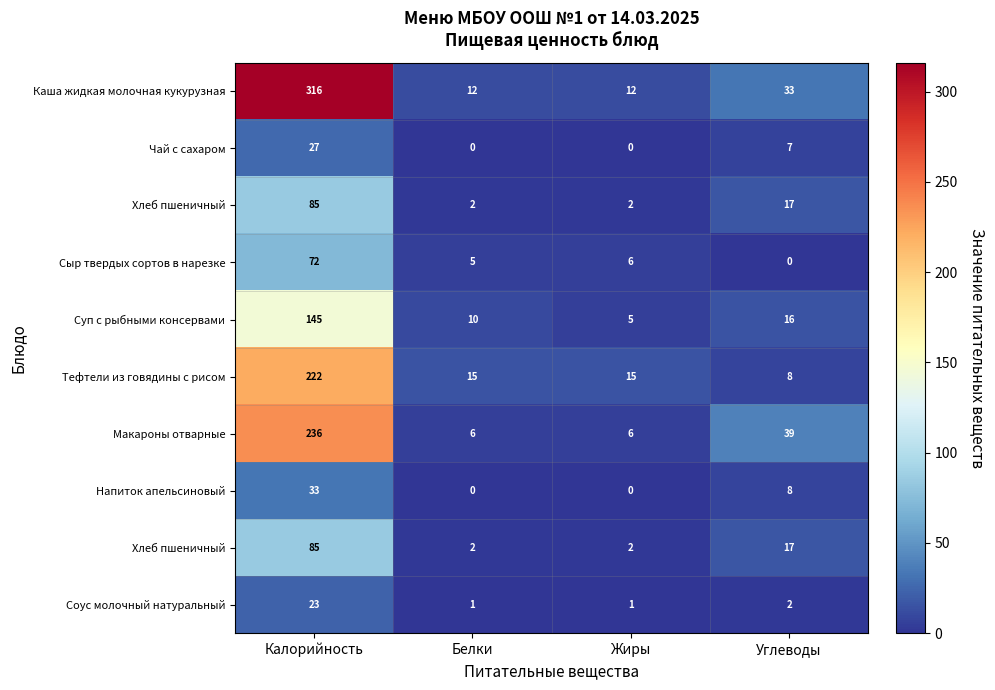

Between Белки and Калорийность, which is larger?

Калорийность